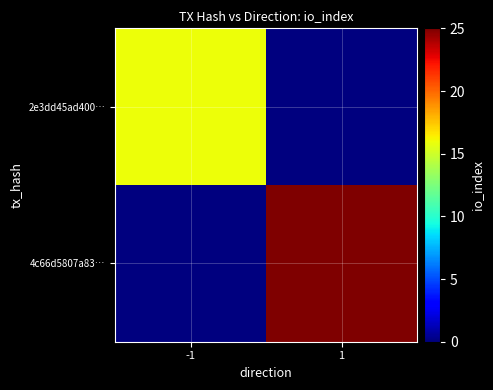

Reading left to right, transcribe all the data shown in this chart.

2e3dd45ad400…: -1=16	1=0
4c66d5807a83…: -1=0	1=25